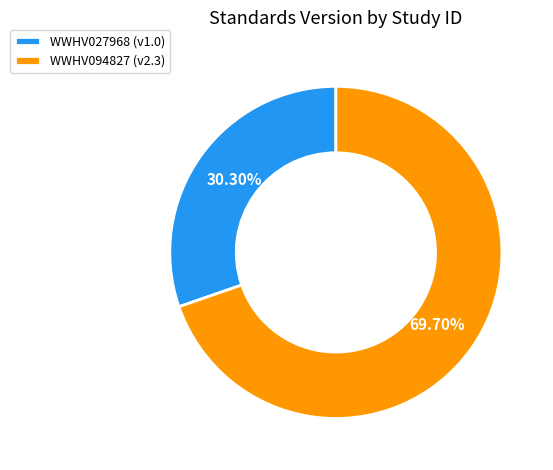

Rank the categories by value from lowest to highest.

WWHV027968, WWHV094827